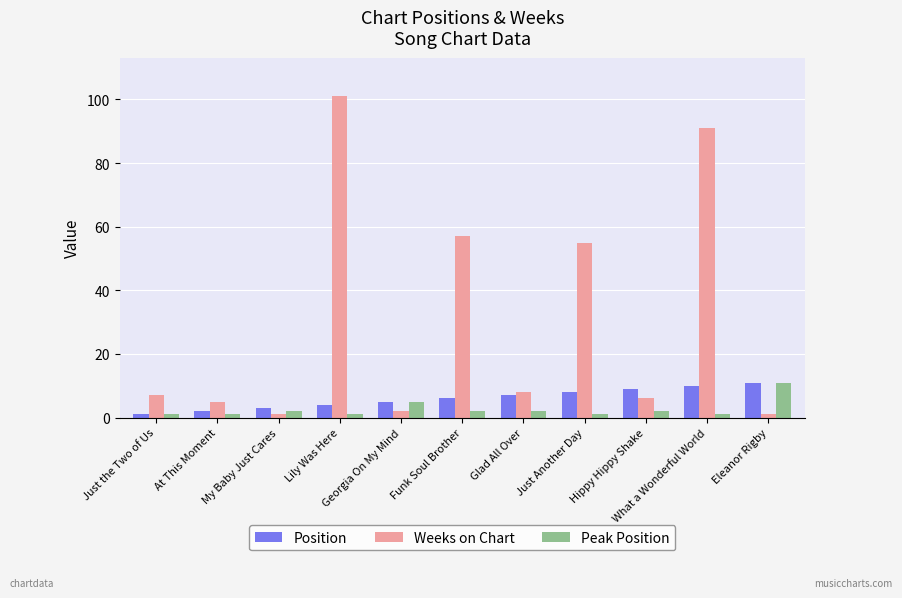

What is the label of the 4th bar from the right?

Just Another Day